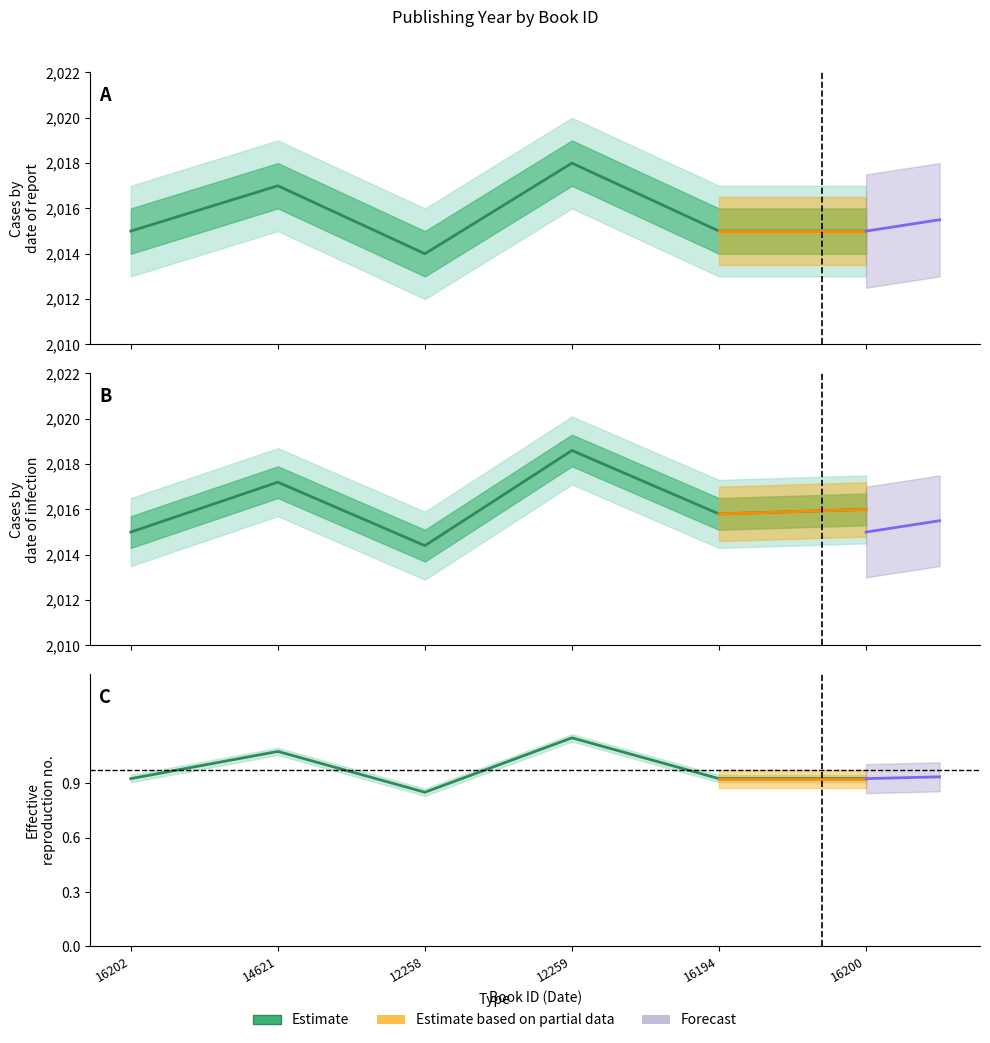

What position from the right is 16200?

1